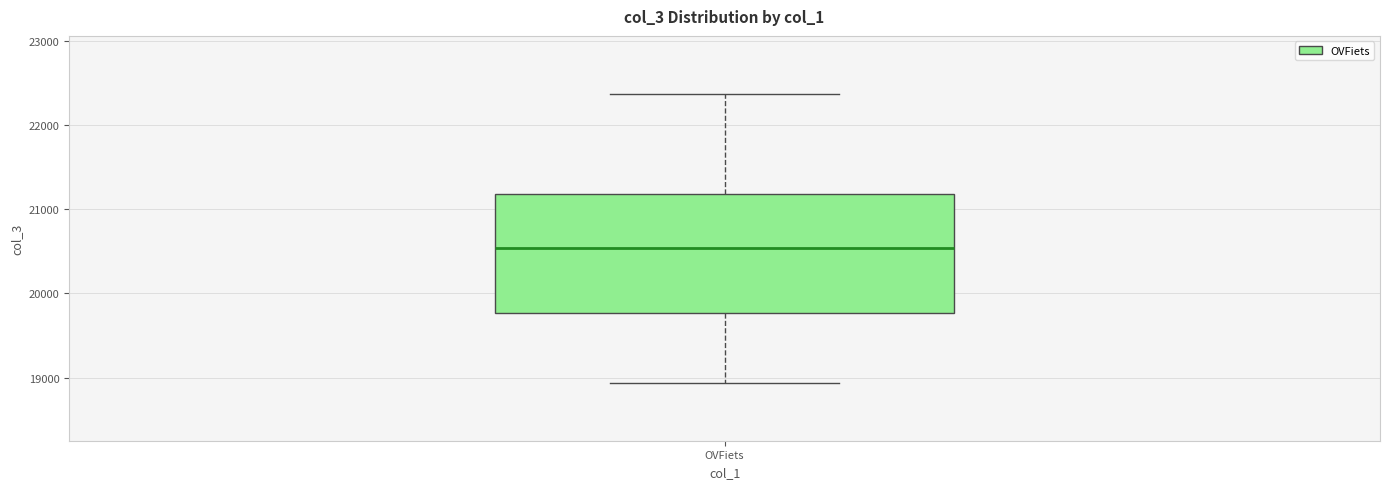

Where does the lower whisker of the box for OVFiets end on the y-axis? The values are not printed on the chart, so give them approximately, as read against the axis.

18900